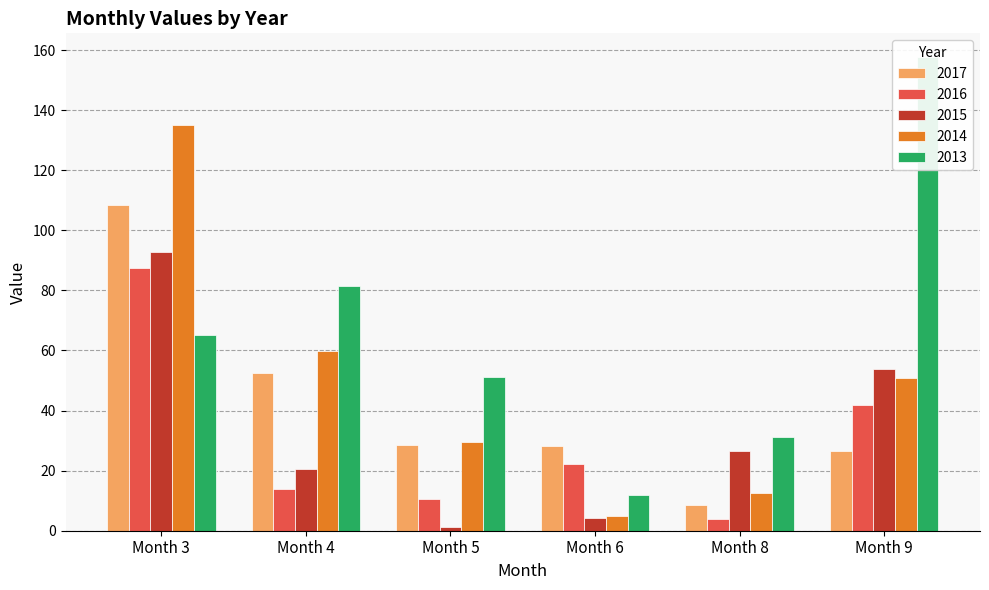

What is the sum of the 2013 values at Month 3 and Month 8?

96.2